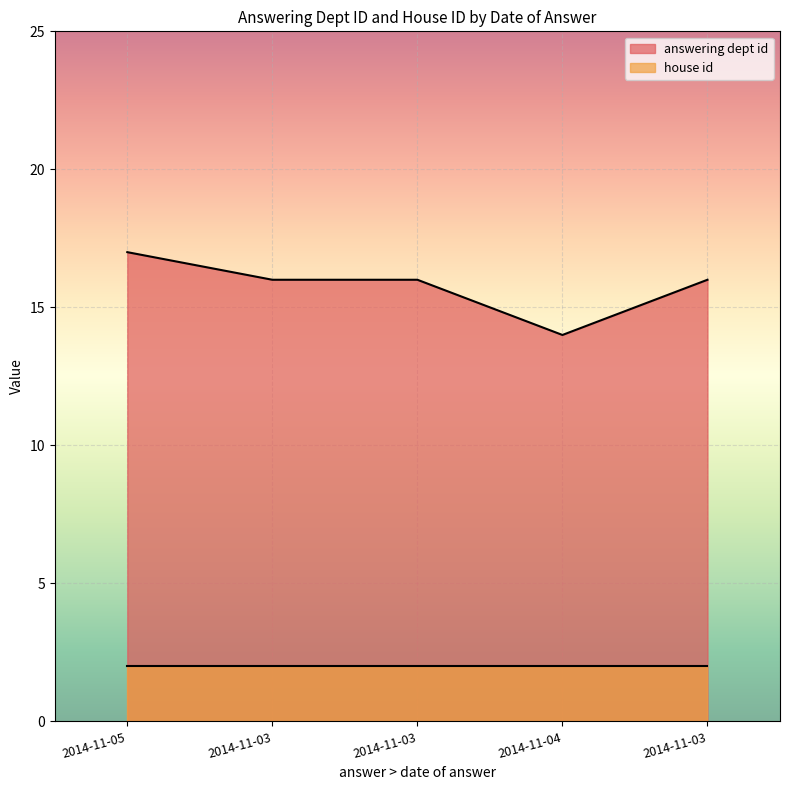

How many values are below 16?

1